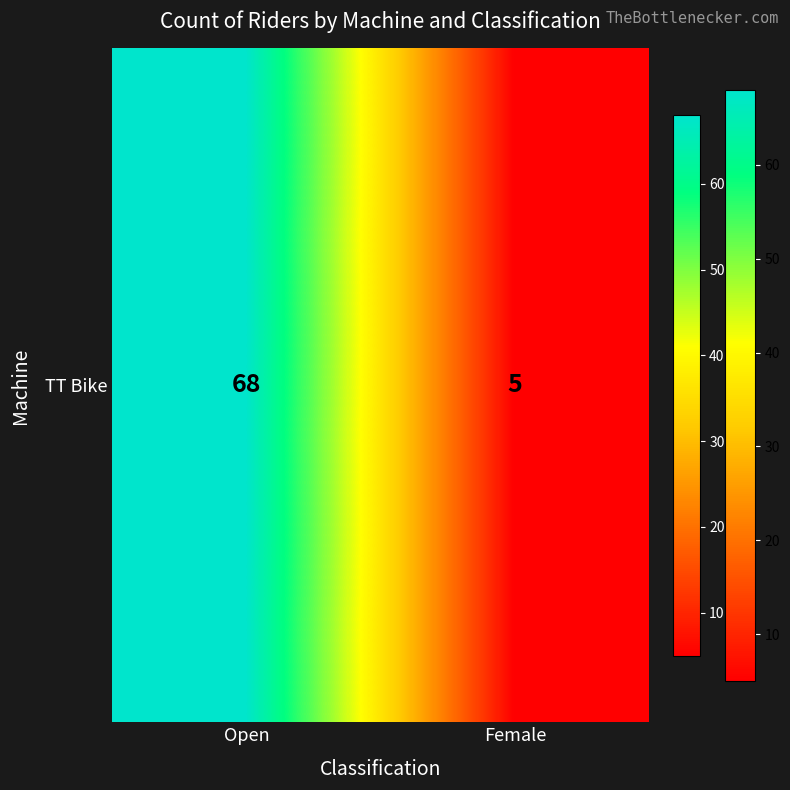

The chart shows a value of 68 at Open. True or false?

True